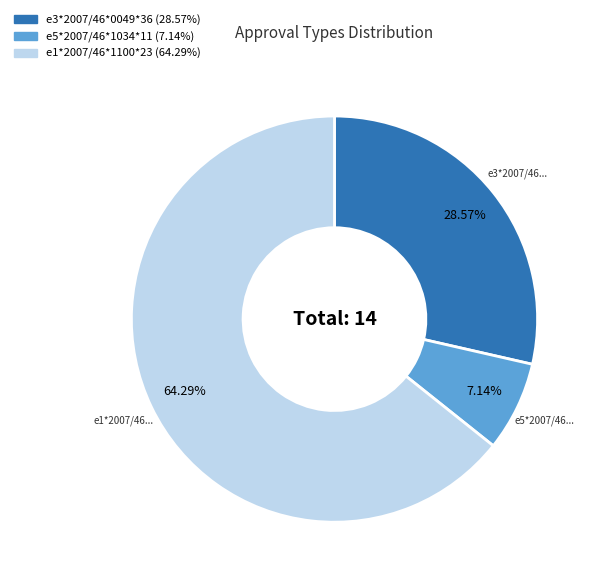

Rank the categories by value from lowest to highest.

e5*2007/46*1034*11, e3*2007/46*0049*36, e1*2007/46*1100*23